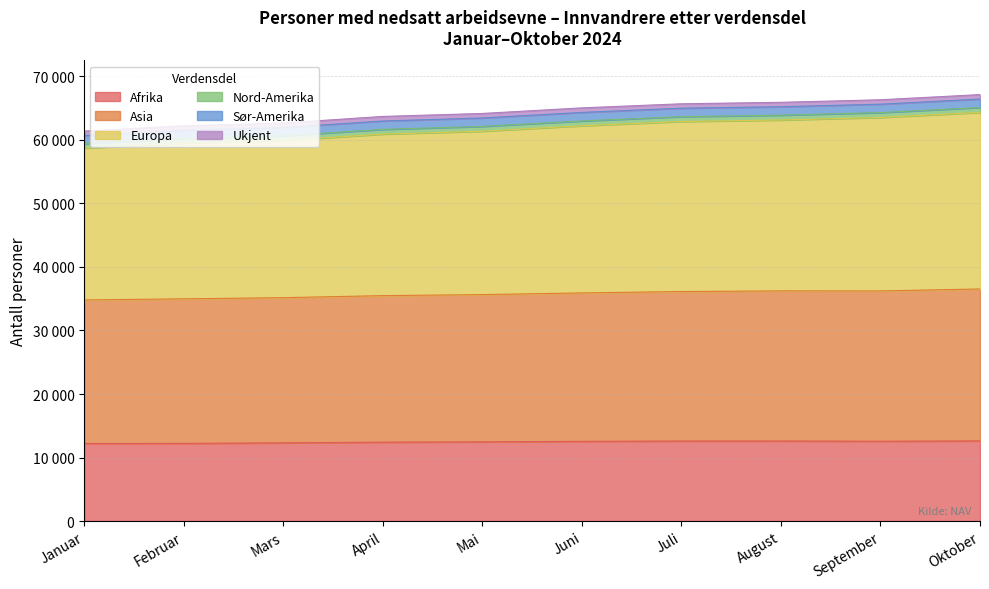

Where does the Afrika series first go above 12549?

Juli